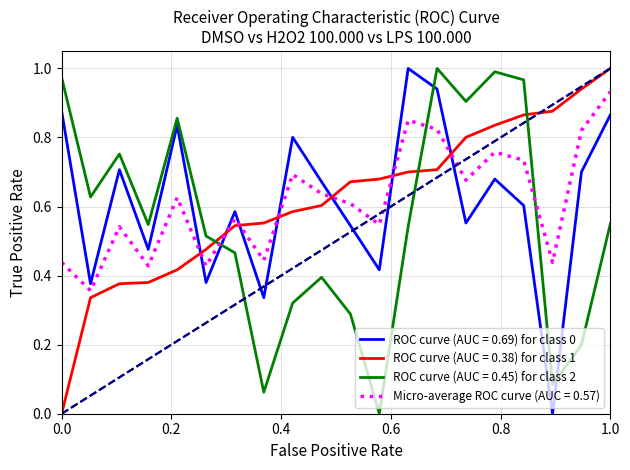

True or false: ROC curve (AUC = 0.45) for class 2 and ROC curve (AUC = 0.38) for class 1 intersect in this chart.

True